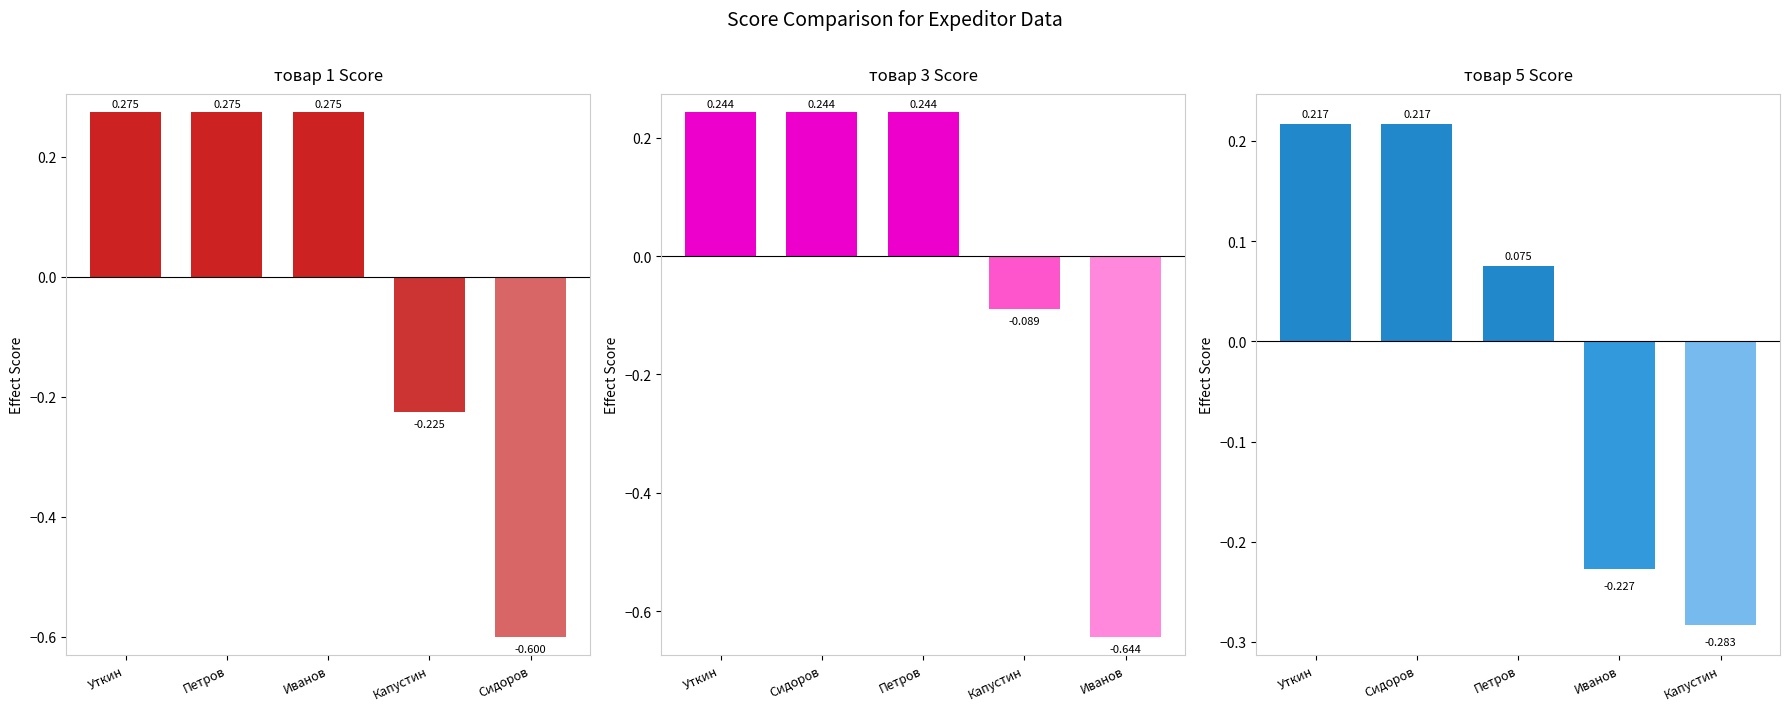

List the series in order of their peak value, lowest first.

товар 5 Score, товар 3 Score, товар 1 Score